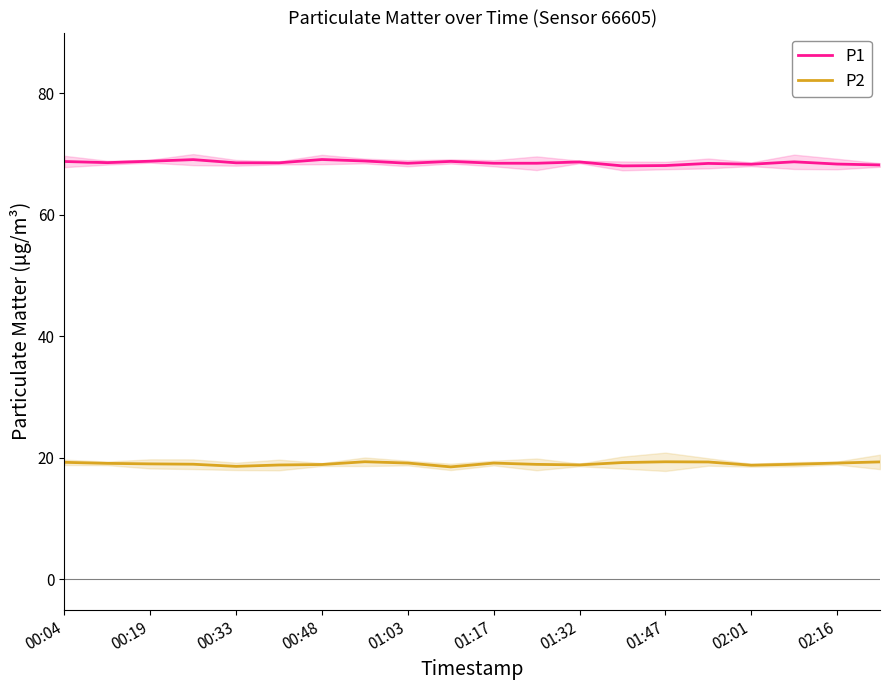

How many categories are shown in the chart?

20